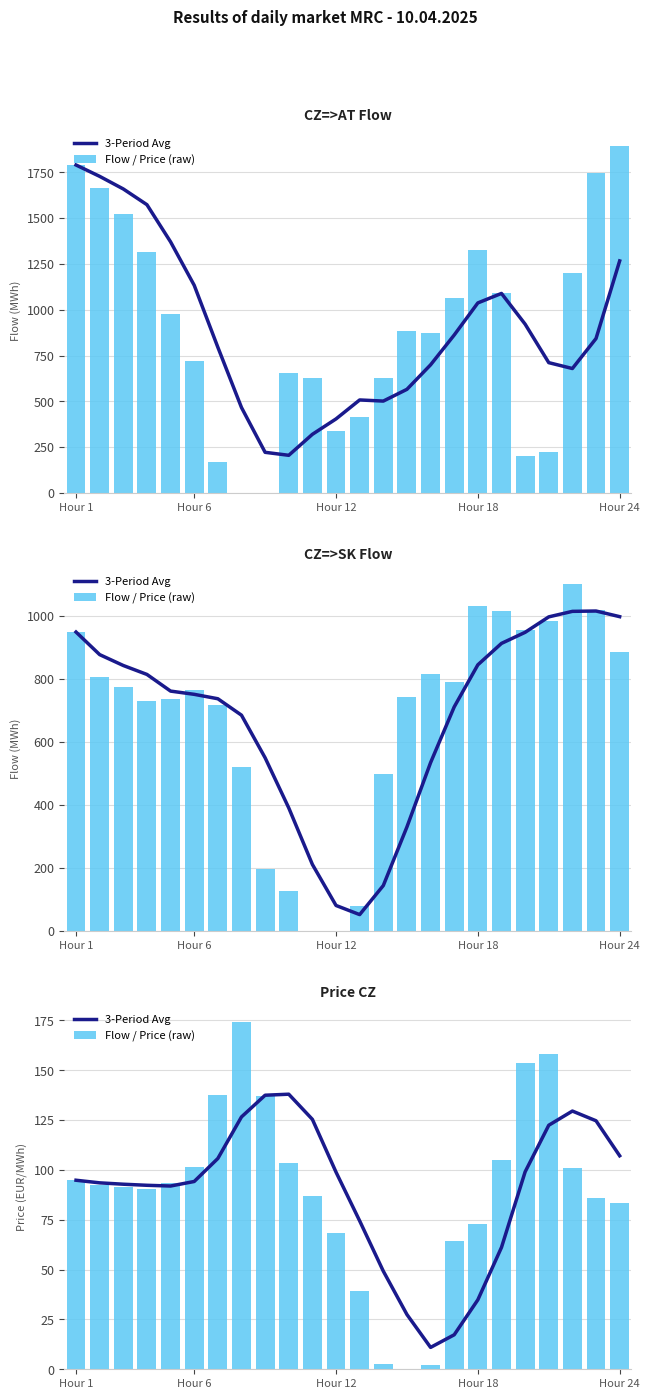

Rank the series by their maximum value, from lowest to highest.

3-Period Avg, Flow / Price (raw)